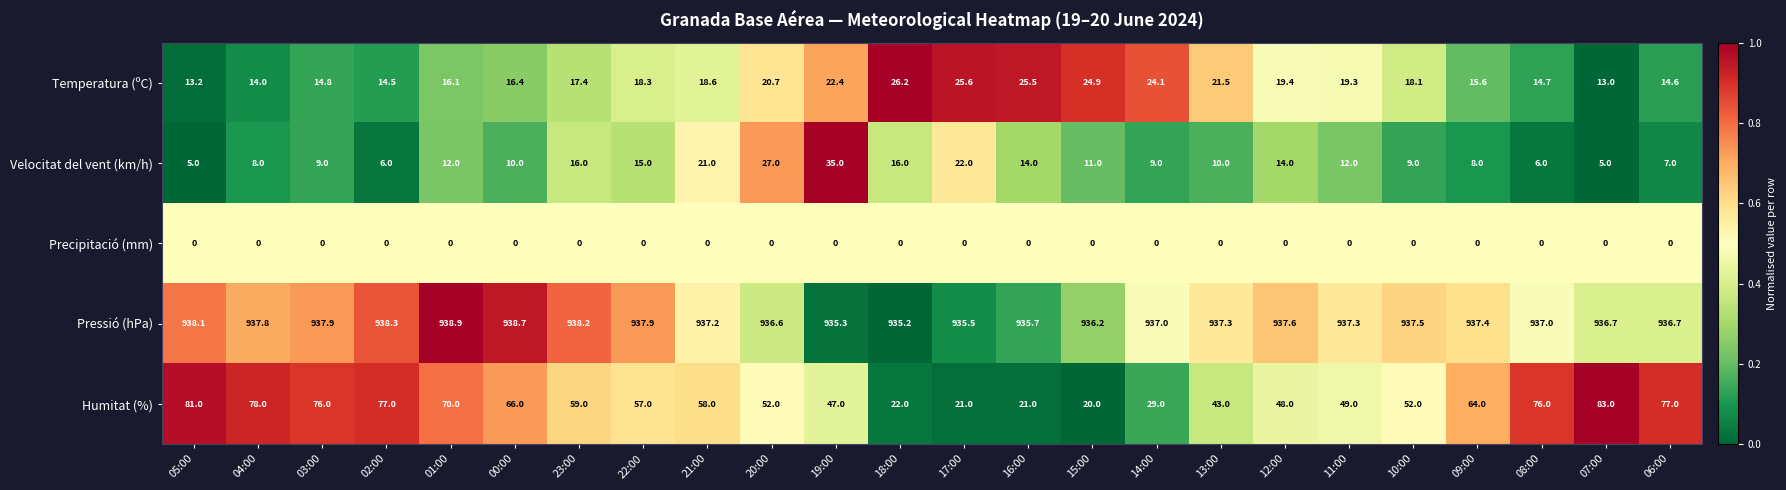

What is the highest value of the Humitat (%) series?

83.0